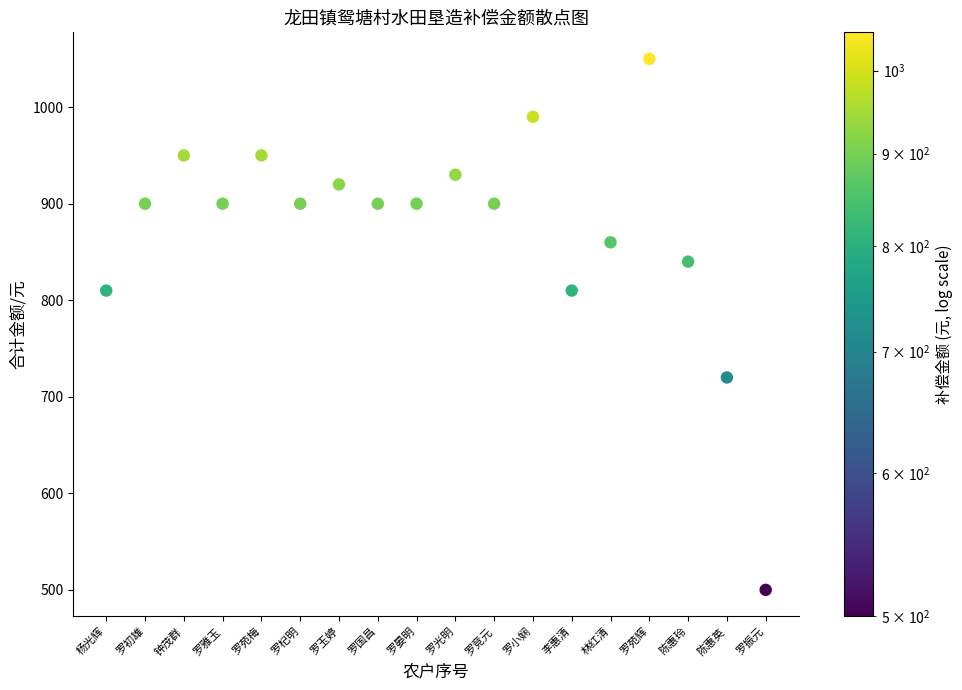

What is the range of Y values (max minus min)?

550